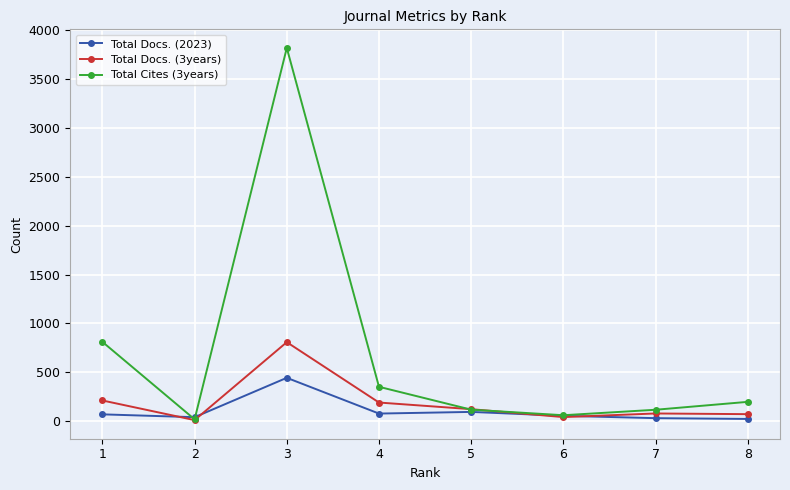

Which series has the largest range (max minus min)?

Total Cites (3years)